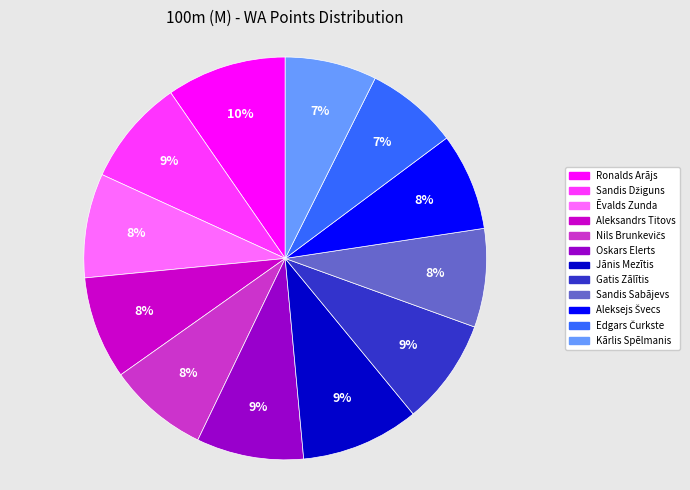

Is the sum of Aleksandrs Titovs and Sandis Sabājevs greater than half?

No